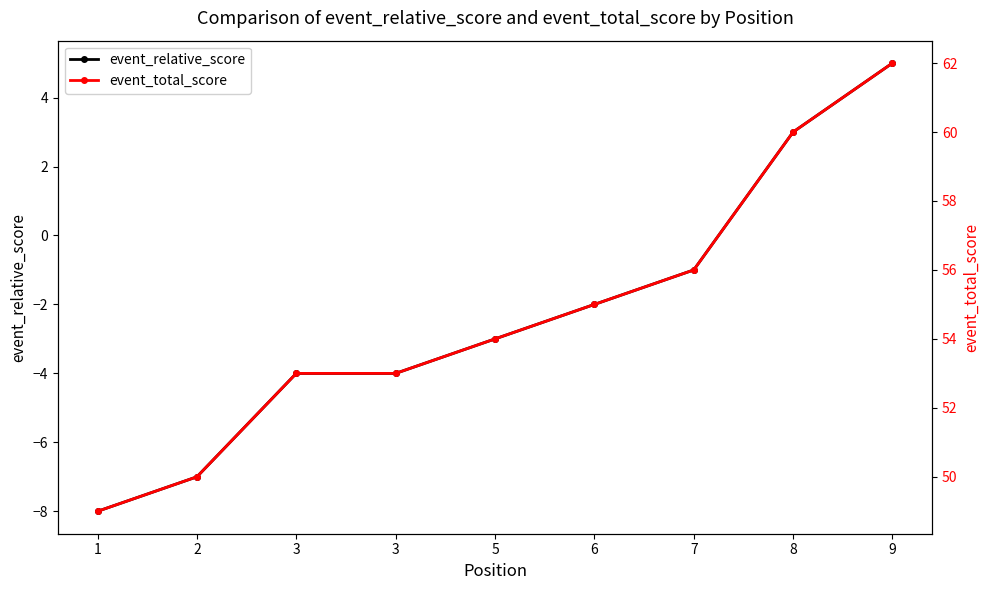

True or false: event_relative_score and event_total_score cross at least once.

False